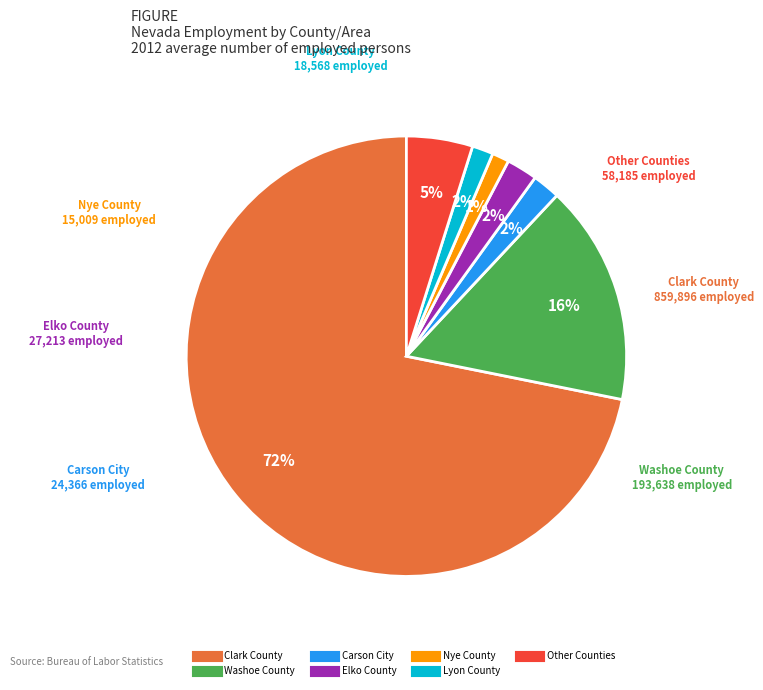

How many slices are in this pie chart?

7